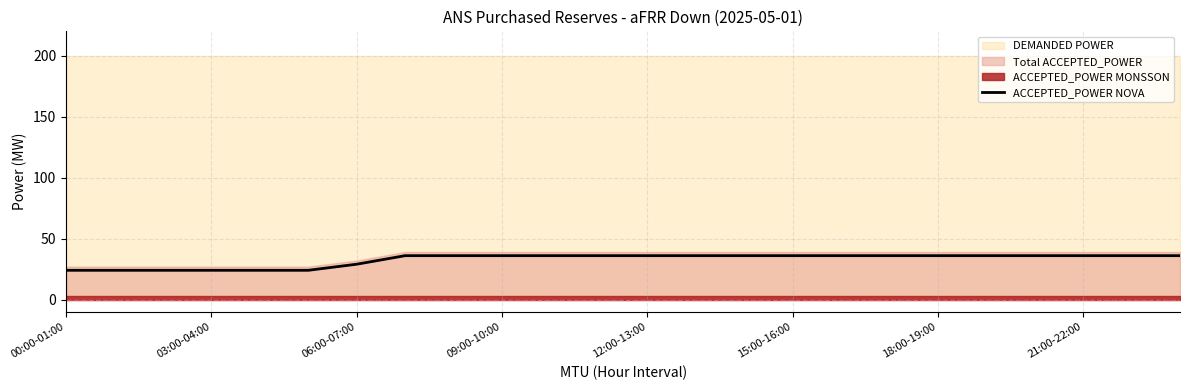

What is the difference between the maximum and minimum values?

12